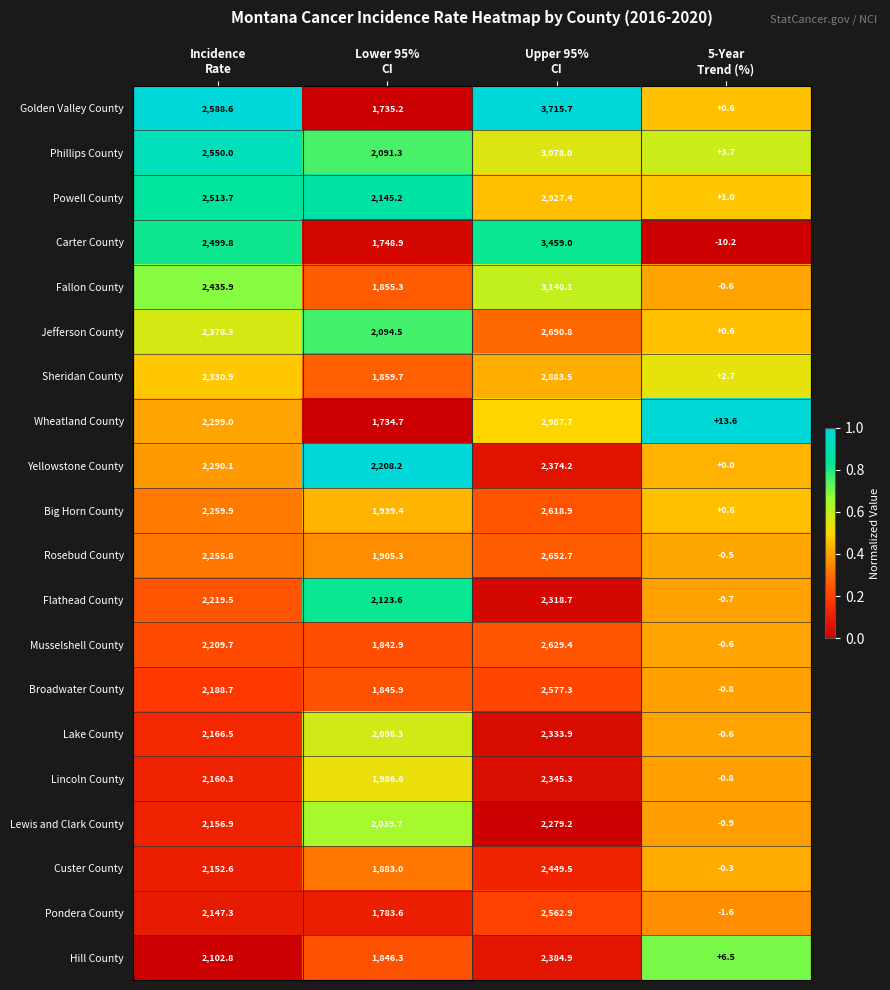

List the series in order of their peak value, highest first.

Golden Valley County, Carter County, Fallon County, Phillips County, Wheatland County, Powell County, Sheridan County, Jefferson County, Rosebud County, Musselshell County, Big Horn County, Broadwater County, Pondera County, Custer County, Hill County, Yellowstone County, Lincoln County, Lake County, Flathead County, Lewis and Clark County